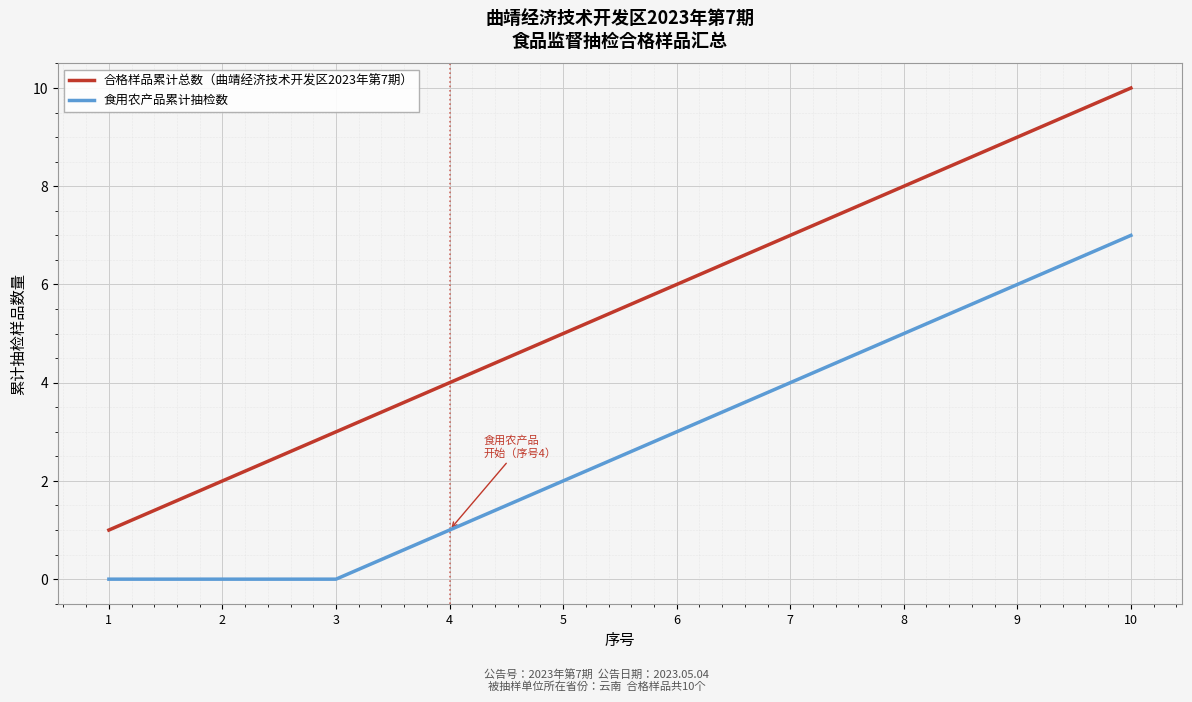

Which series changed the most between 1 and 5?

合格样品累计总数（曲靖经济技术开发区2023年第7期）